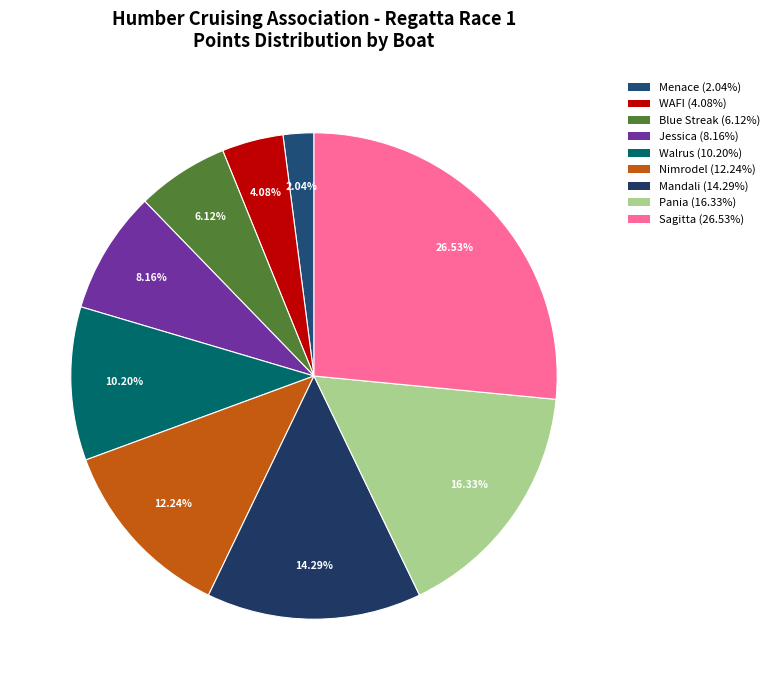

Which slice is the largest?

Sagitta